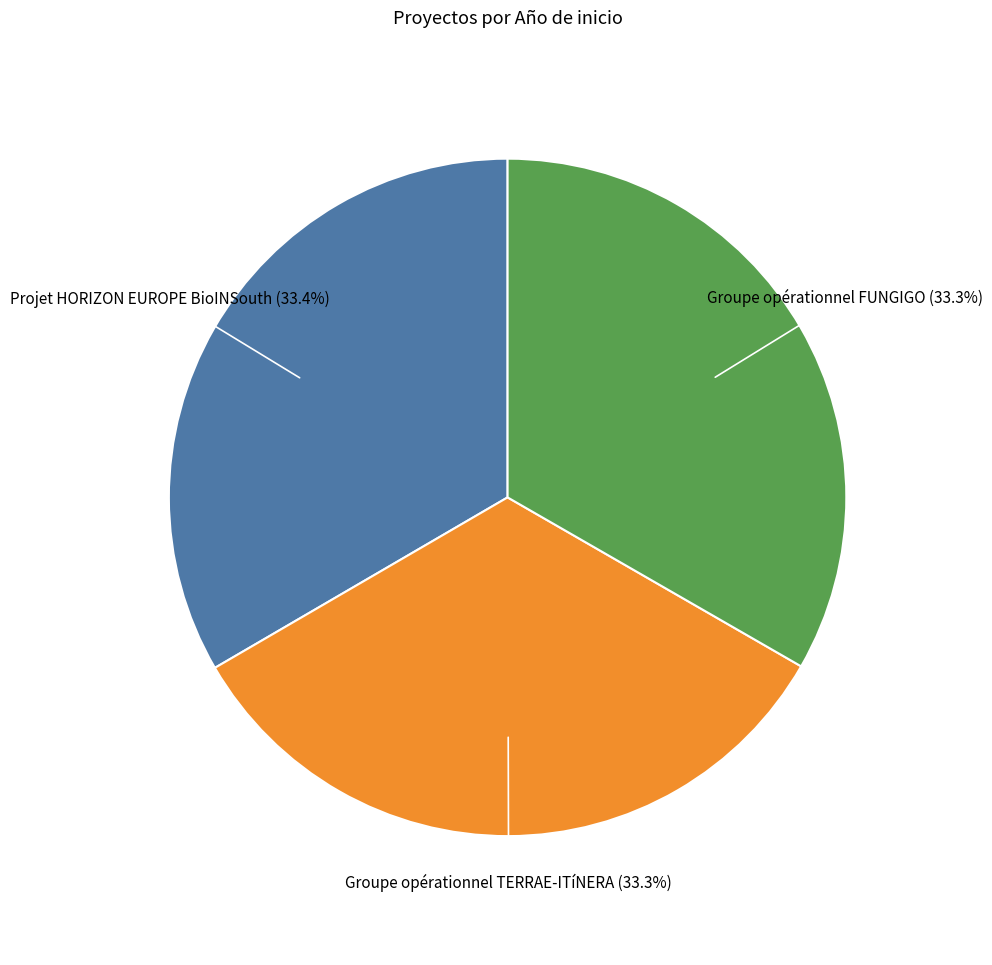

Do Projet HORIZON EUROPE BioINSouth and Groupe opérationnel TERRAE-ITíNERA together represent more than half of the pie?

Yes